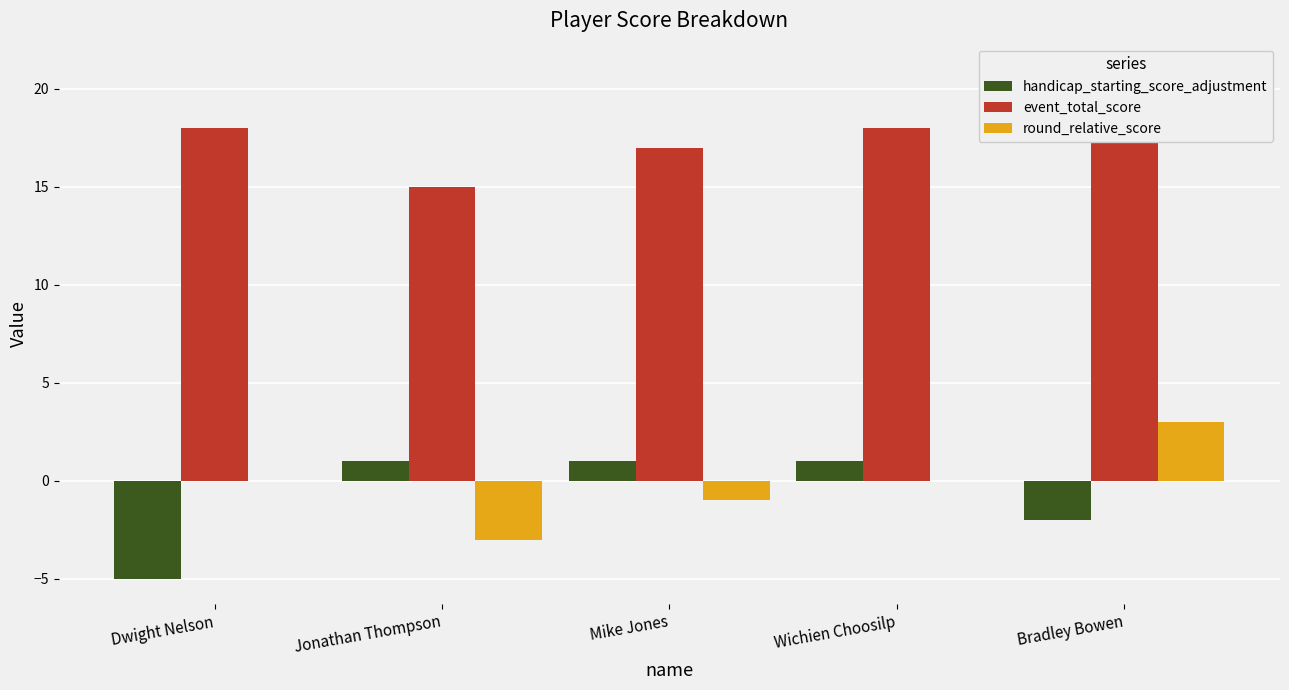

Where is event_total_score nearest to the value 18?

Dwight Nelson